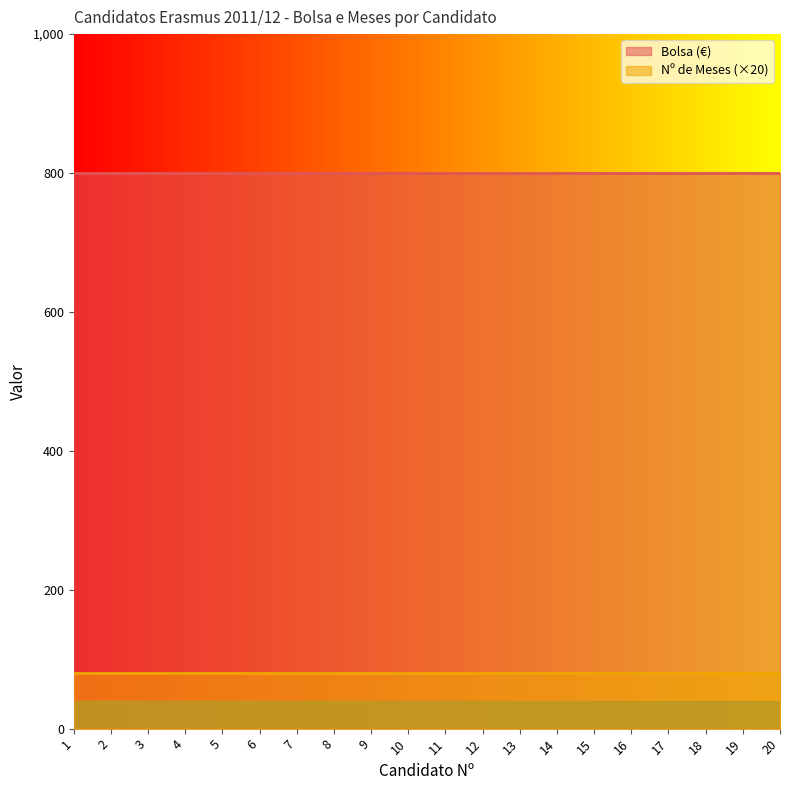

Which has a higher value, 11 or 6?

11